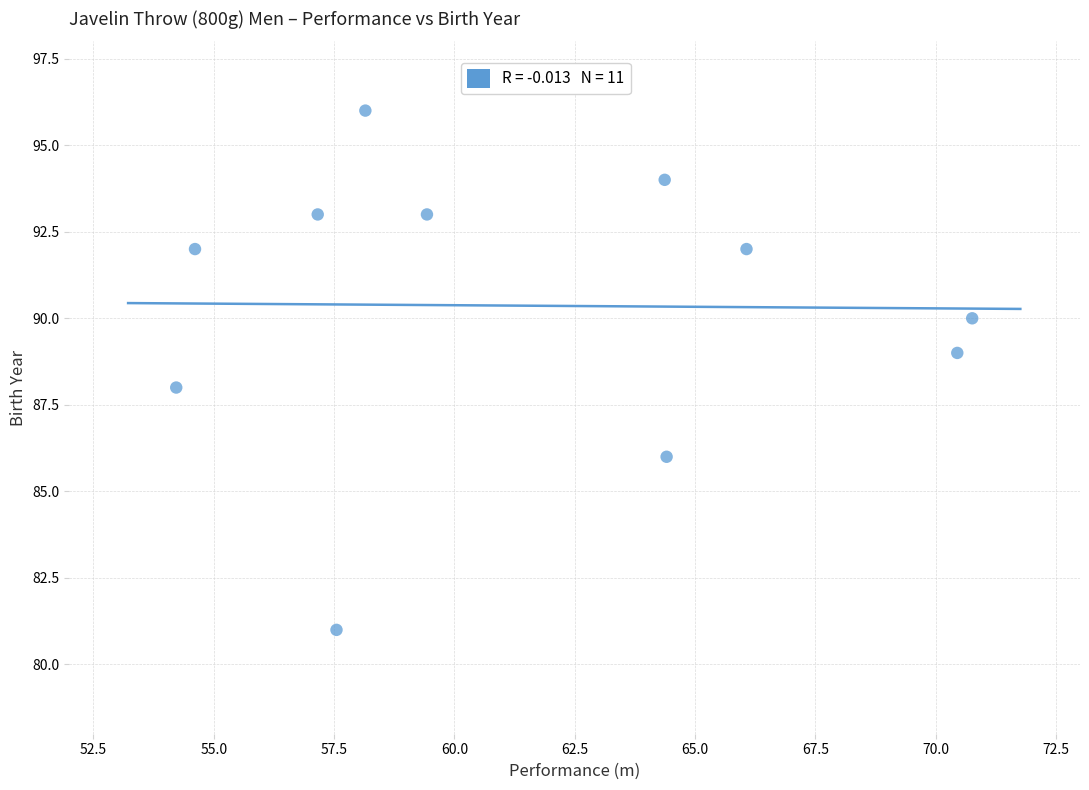

What is the average Y value?

90